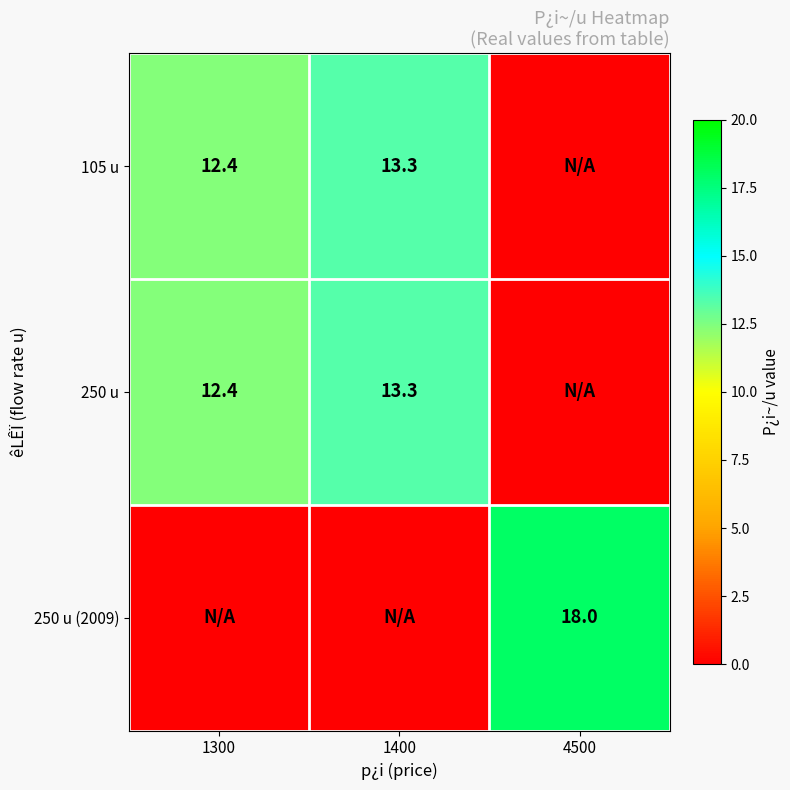

The value of 250 u at 1300 is 12.4. True or false?

True